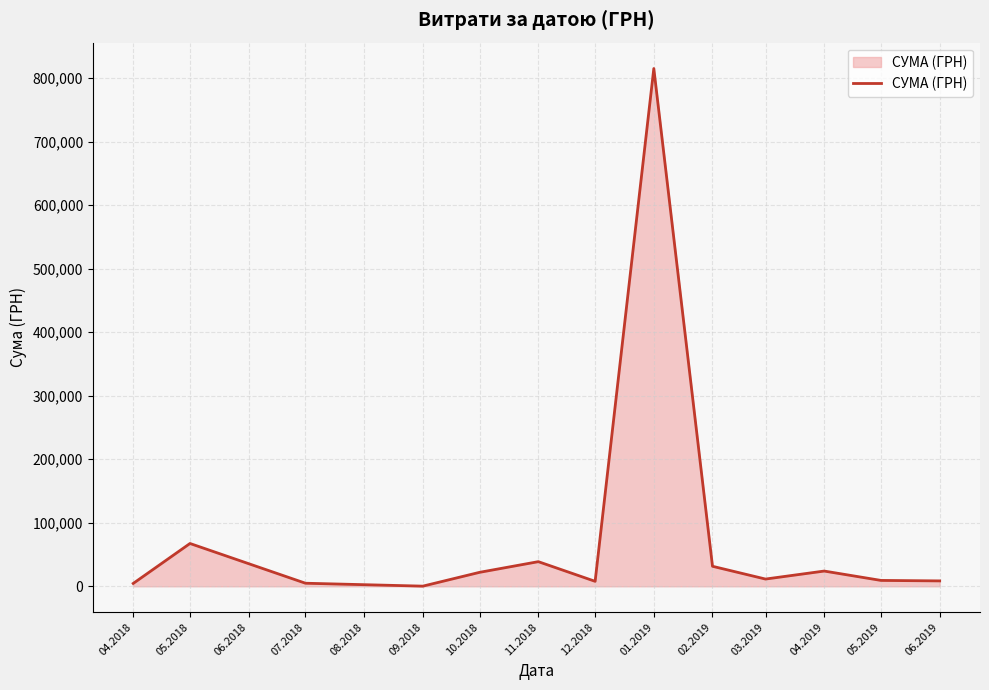

What is the difference between the maximum and minimum values?

814590.8